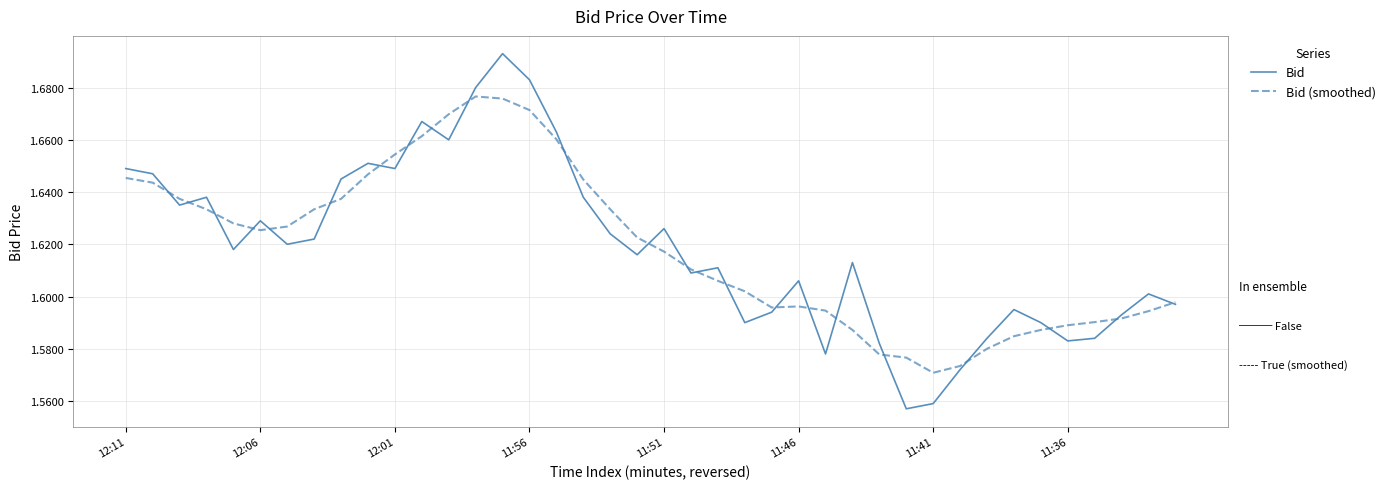

Which series has the largest range (max minus min)?

Bid